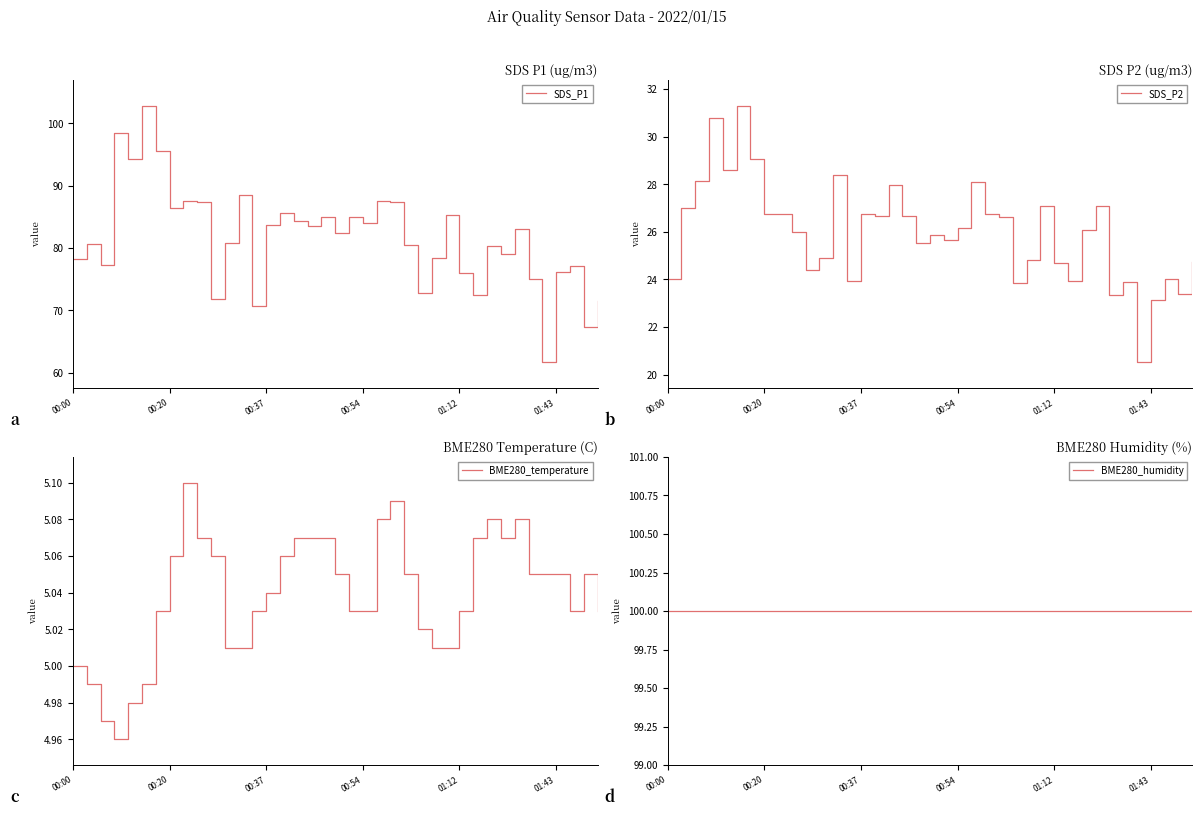

What is the highest value of the SDS_P2 series?

31.3